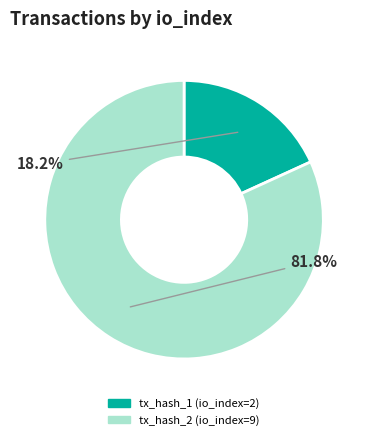

Does any single category account for the majority?

Yes